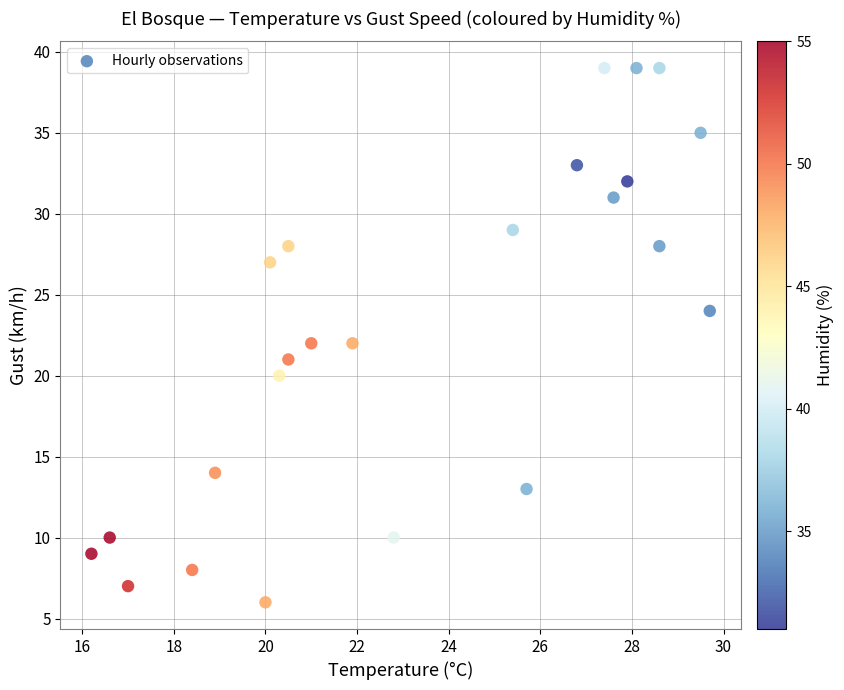

What is the range of Y values (max minus min)?

33